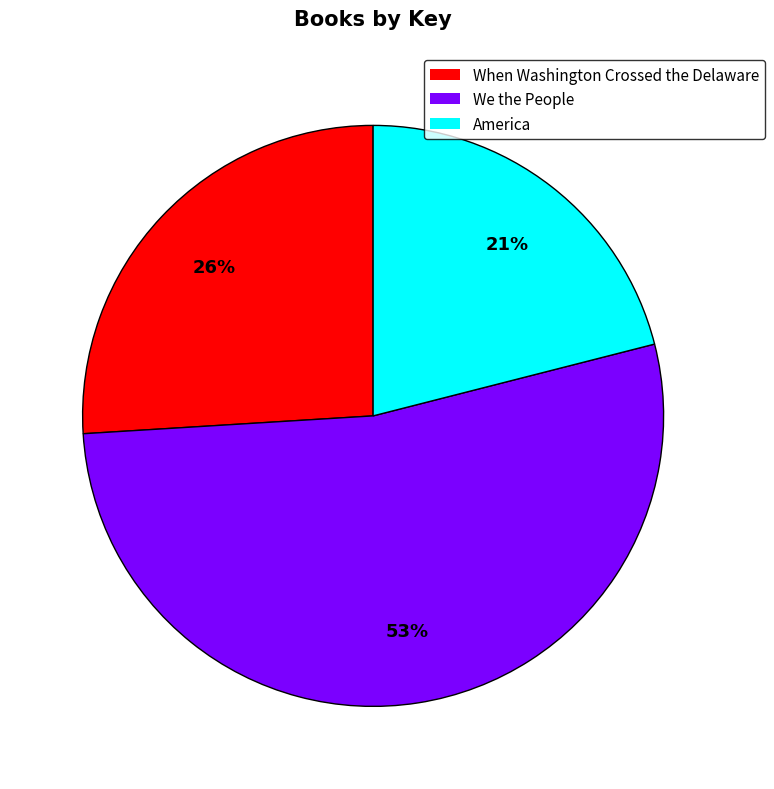

Which category has the biggest portion of the pie?

We the People